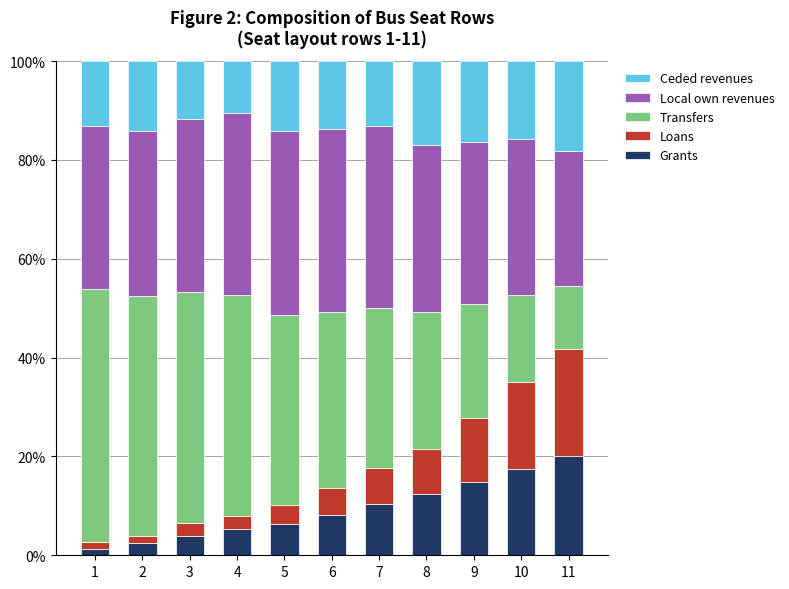

At which label does Grants reach its peak?

11